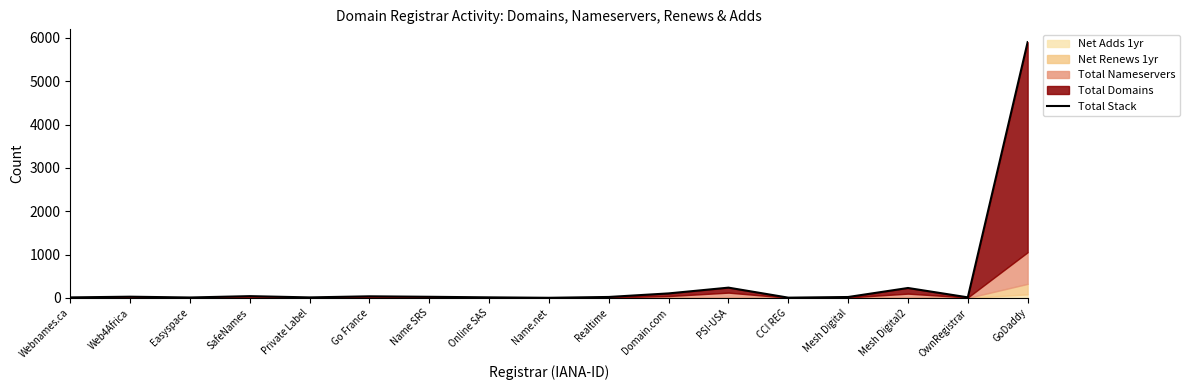

How many data points are less than 22?

8